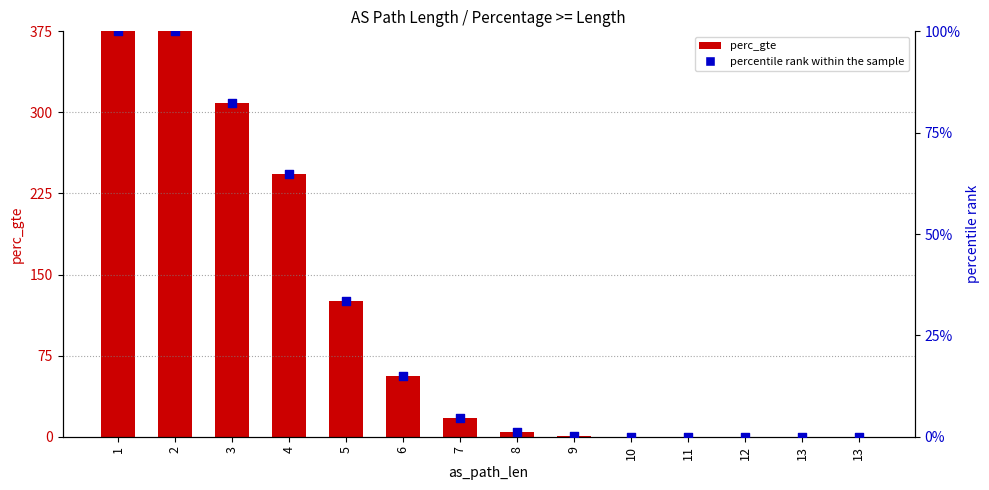

What is the total value across all series at 11?

0.1